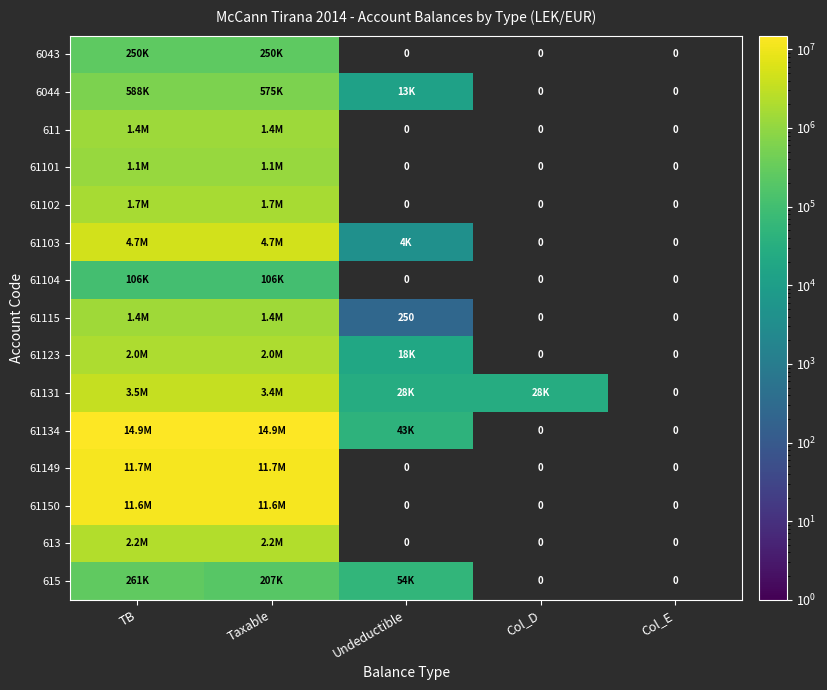

What is the highest value of the 61115 series?

1434003.2